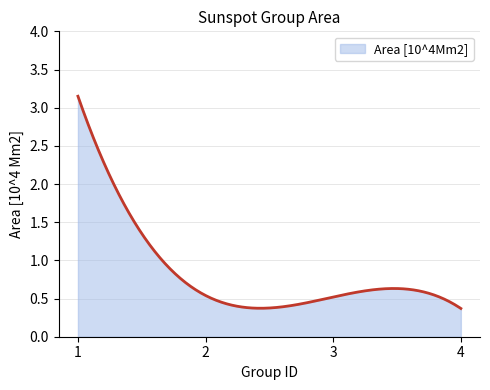

What is the difference between the maximum and minimum values?

2.8